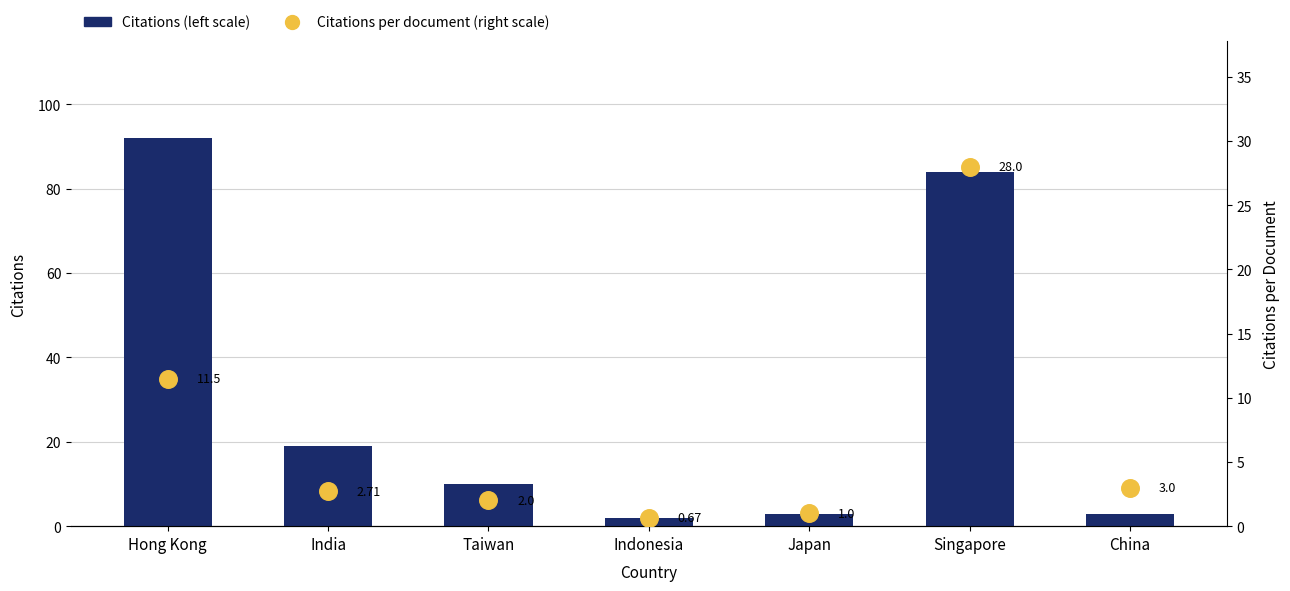

What is the total value across all series at India?

21.7